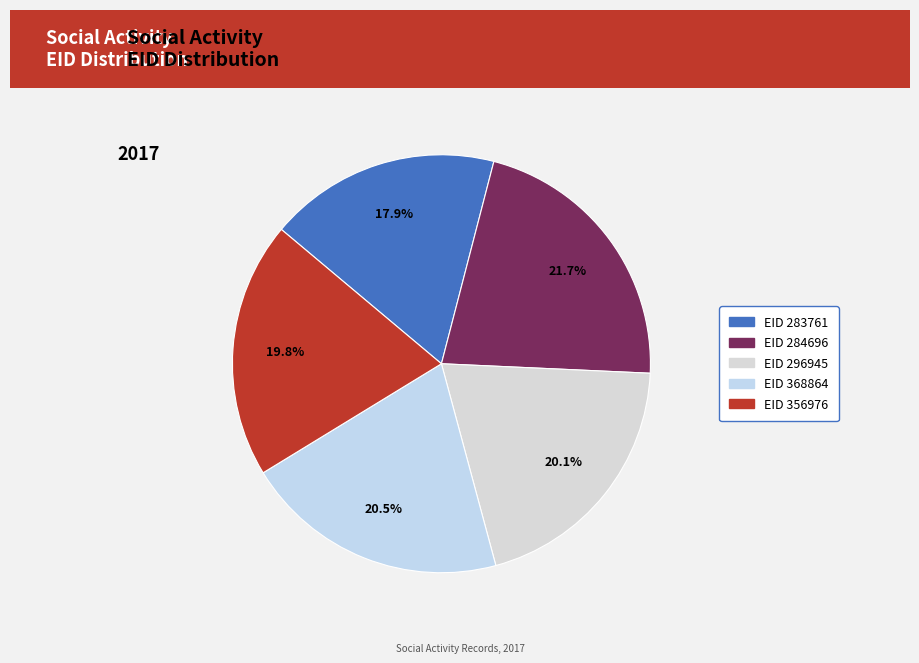

Rank the categories by value from highest to lowest.

284696, 368864, 296945, 356976, 283761